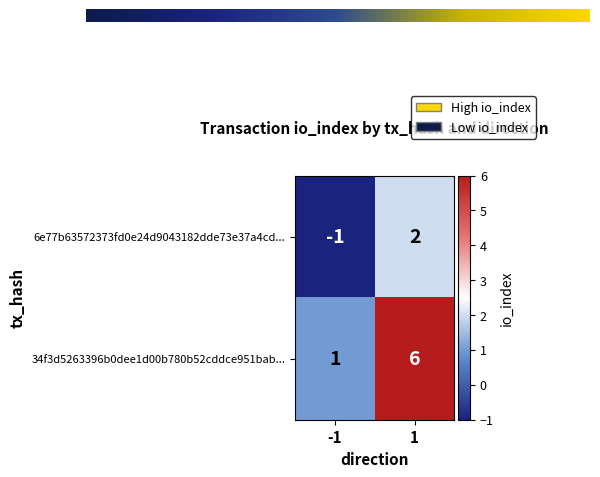

Reading left to right, extract all data points from this chart.

6e77b63572373fd0e24d9043182dde73e37a4cd...: -1=-1	1=2
34f3d5263396b0dee1d00b780b52cddce951bab...: -1=1	1=6